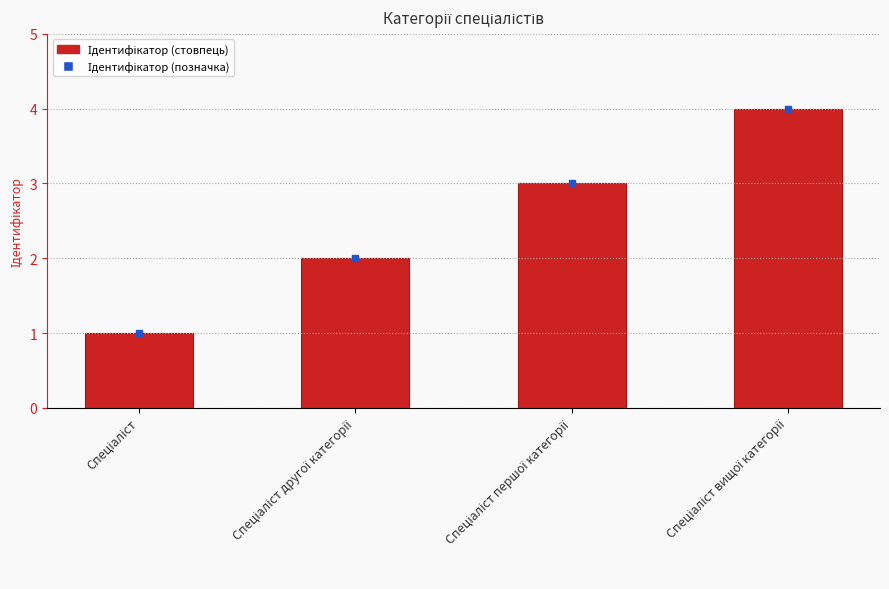

What is the difference between the maximum and minimum values?

3